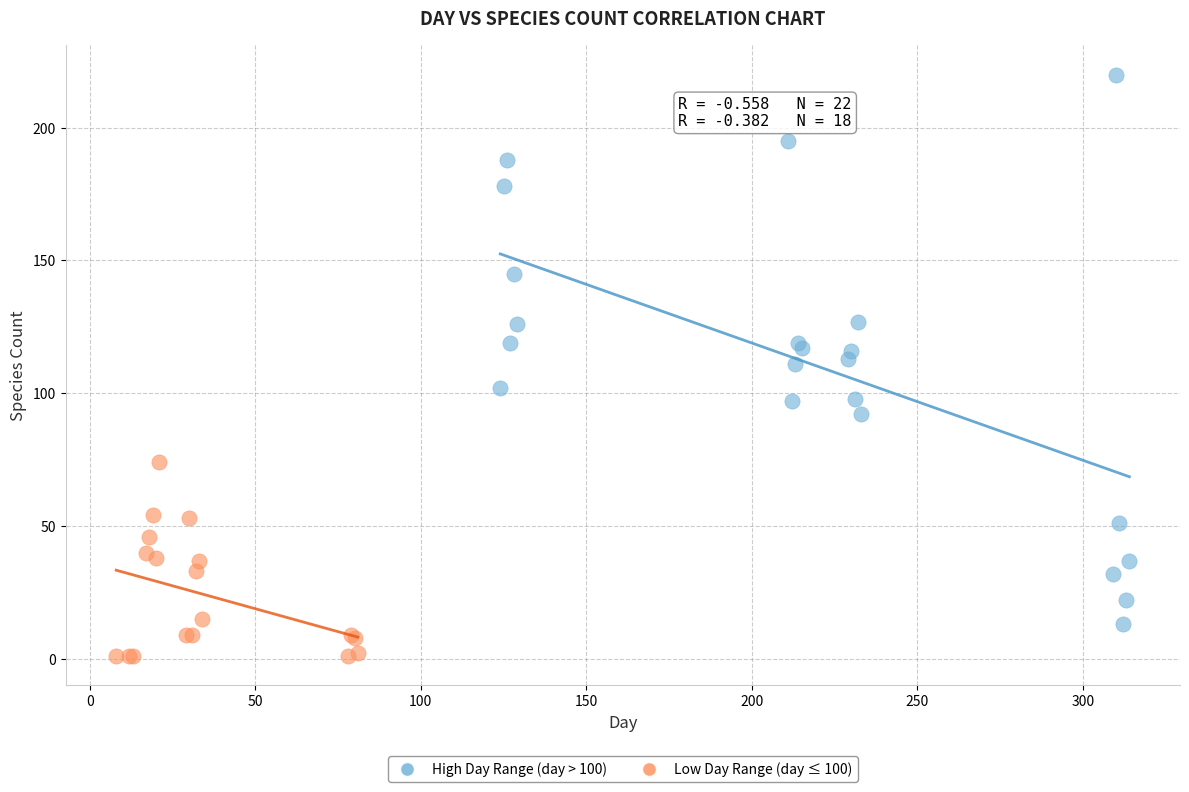

What are all the series names shown in the legend?

High Day Range (day > 100), Low Day Range (day ≤ 100)